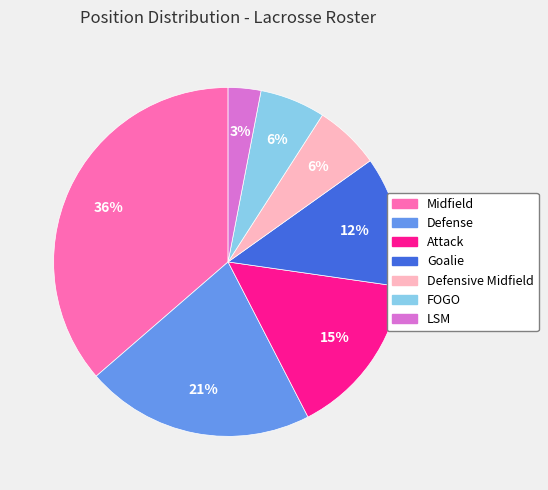

Is it true that Defensive Midfield is 6% of the pie?

True